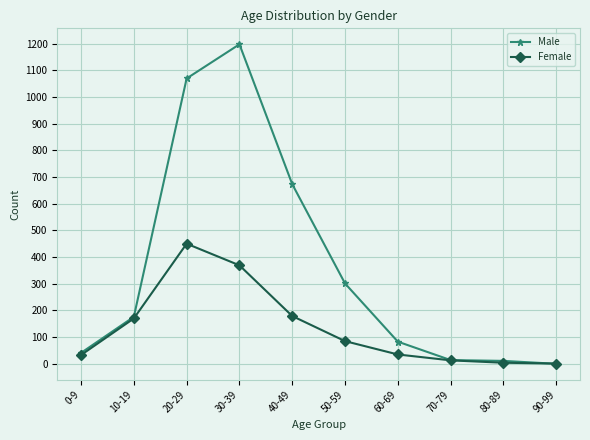

What is the sum of the Male values at 50-59 and 0-9?

342